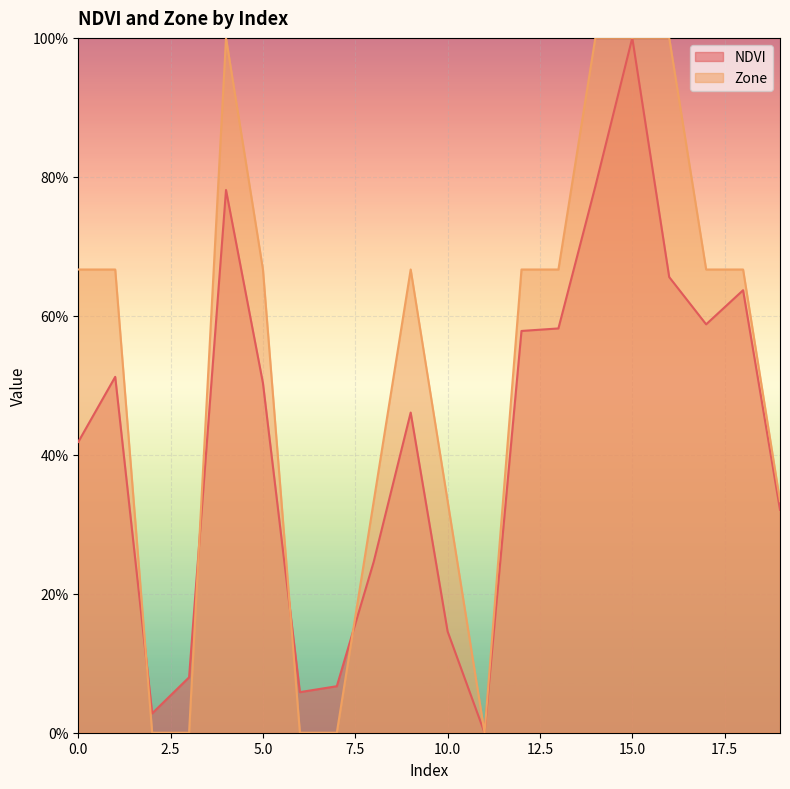

What are all the series names shown in the legend?

NDVI, Zone